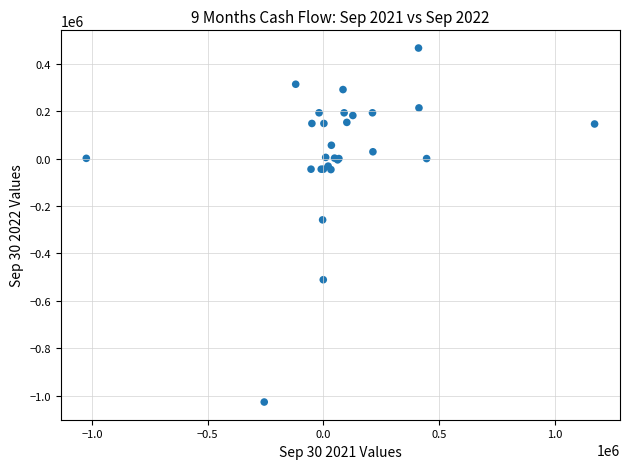

What Y value in the scatter plot is closest to -280419?

-258605